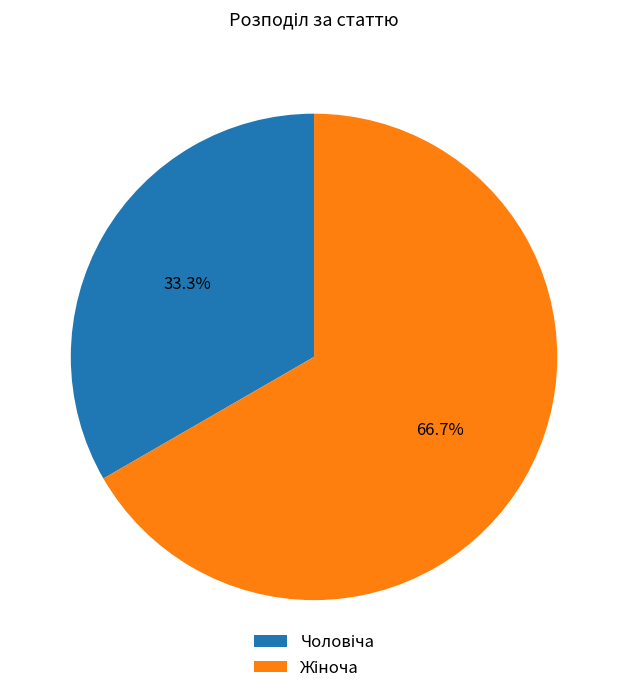

Is there any slice that represents more than half of the pie?

Yes